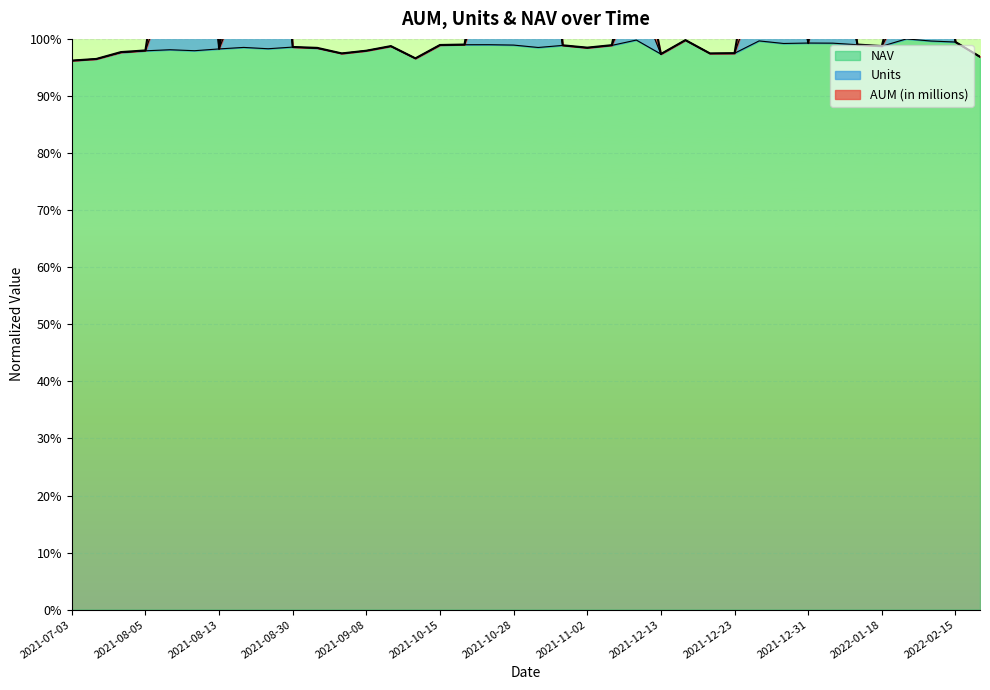

Between 2021-10-24 and 2021-08-13, which is larger?

2021-10-24